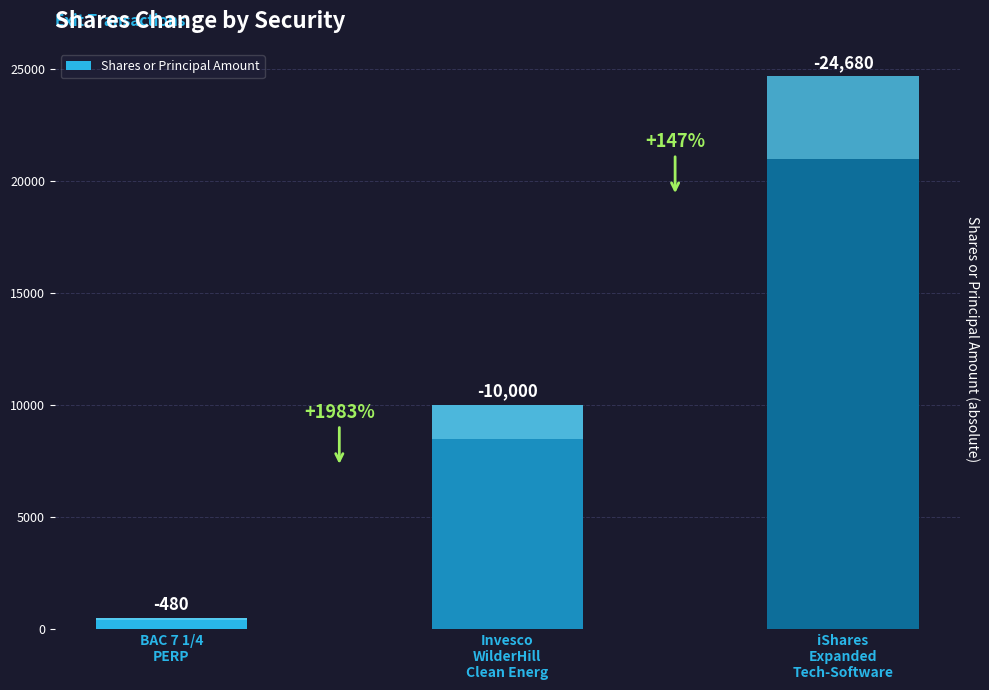

At which category does the chart reach its peak across all series?

iShares
Expanded
Tech-Software